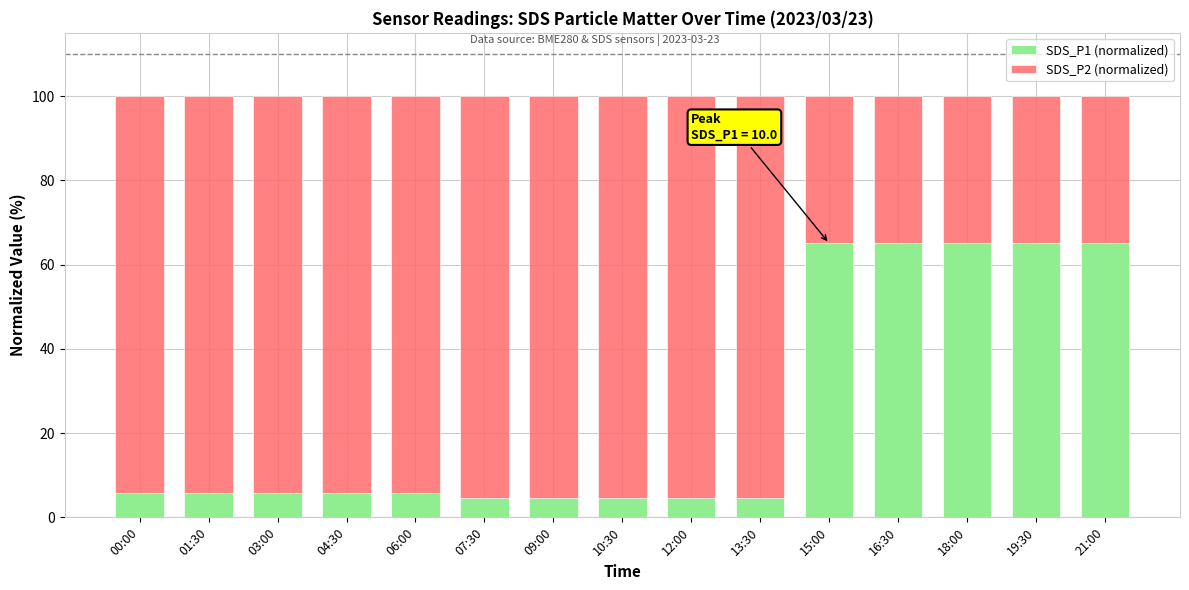

Does the chart contain any negative values?

No